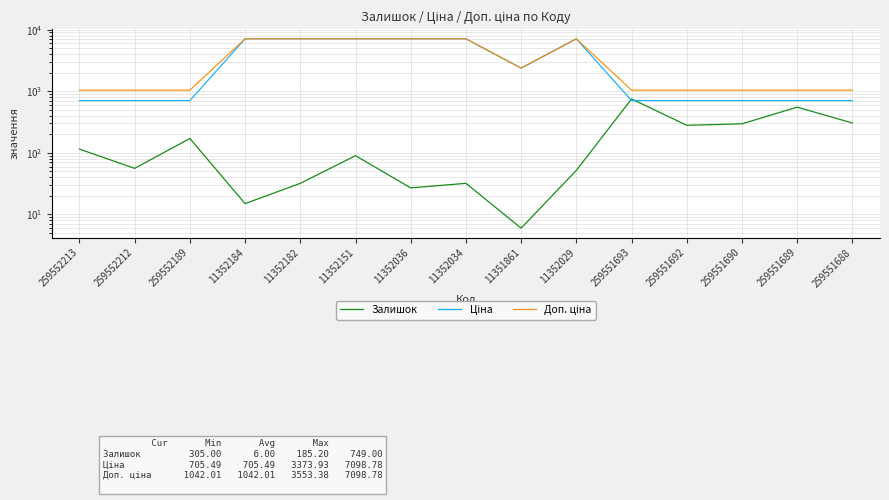

Reading right to left, transcribe all the data shown in this chart.

Залишок: 305.0	552.0	296.0	280.0	749.0	52.0	6.0	32.0	27.0	90.0	32.0	15.0	171.0	56.0	115.0
Ціна: 705.5	705.5	705.5	705.5	705.5	7098.8	2372.4	7098.8	7098.8	7098.8	7098.8	7098.8	705.5	705.5	705.5
Доп. ціна: 1042.0	1042.0	1042.0	1042.0	1042.0	7098.8	2372.0	7098.8	7098.8	7098.8	7098.8	7098.8	1042.0	1042.0	1042.0